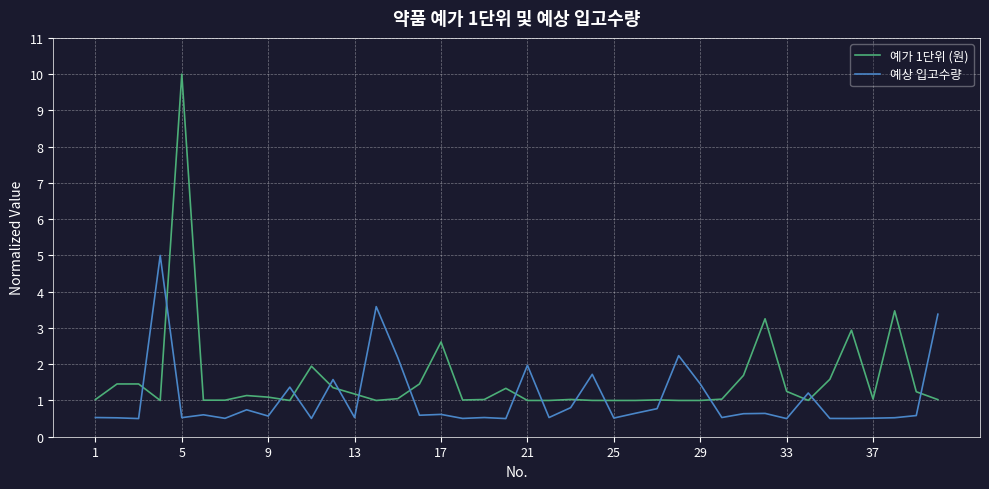

True or false: 예상 입고수량 and 예가 1단위 (원) cross at least once.

True